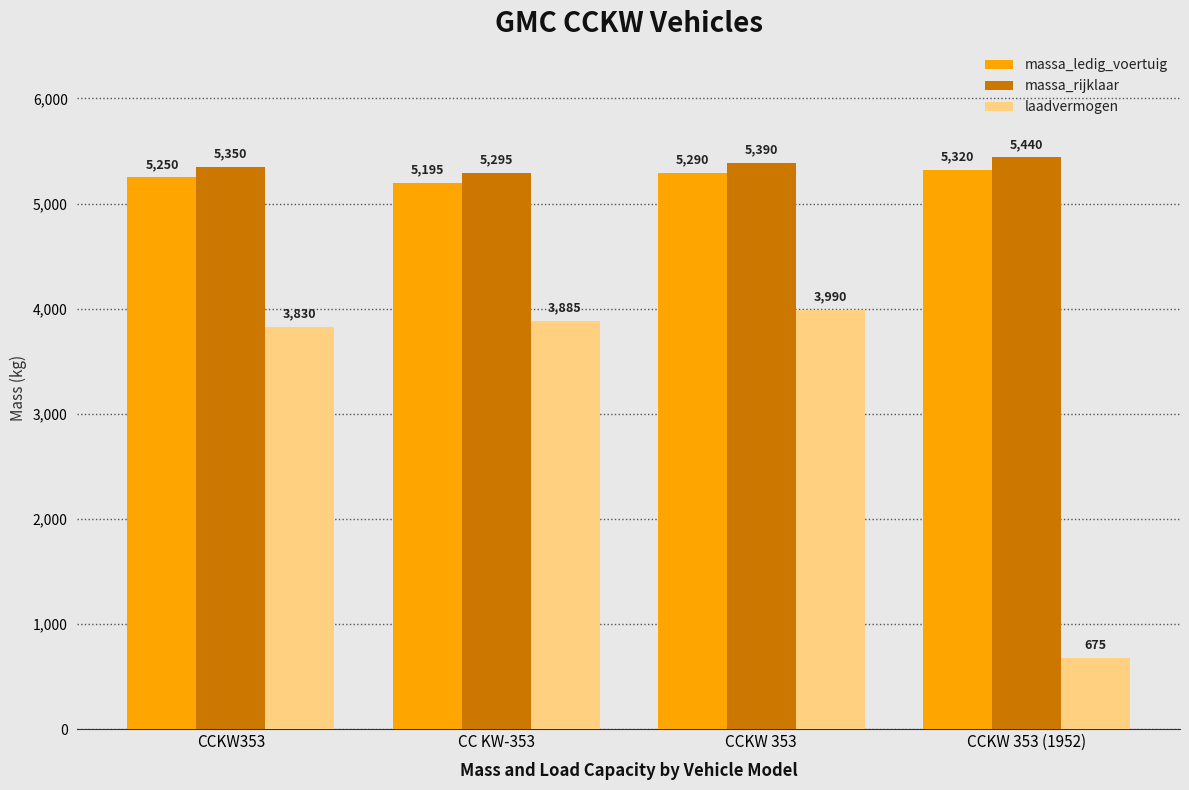

List the series in order of their peak value, highest first.

massa_rijklaar, massa_ledig_voertuig, laadvermogen